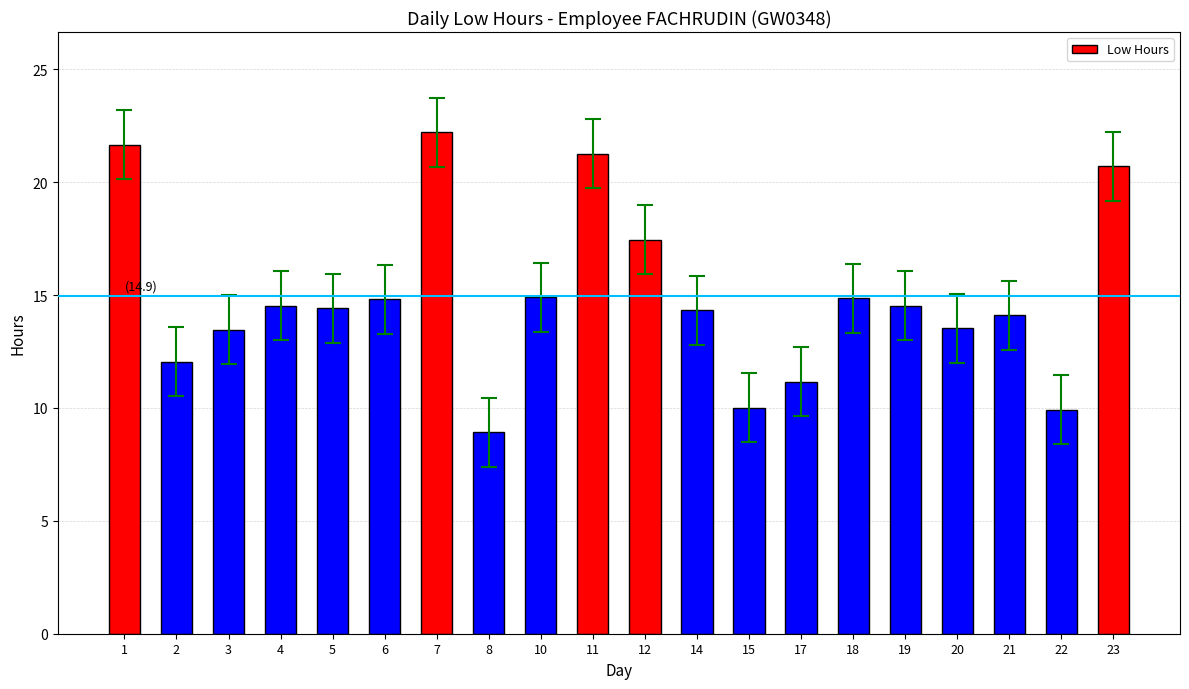

Which has a higher value, 23 or 3?

23